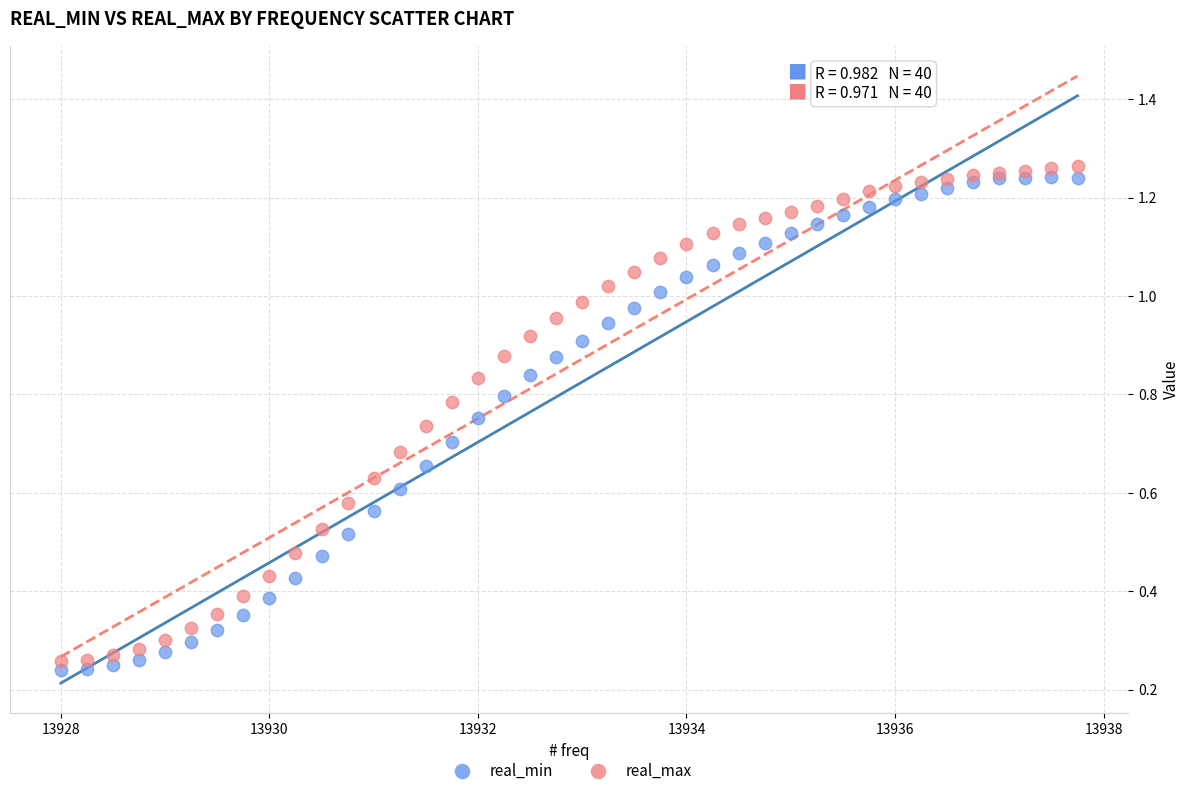

What are all the series names shown in the legend?

real_min, real_max